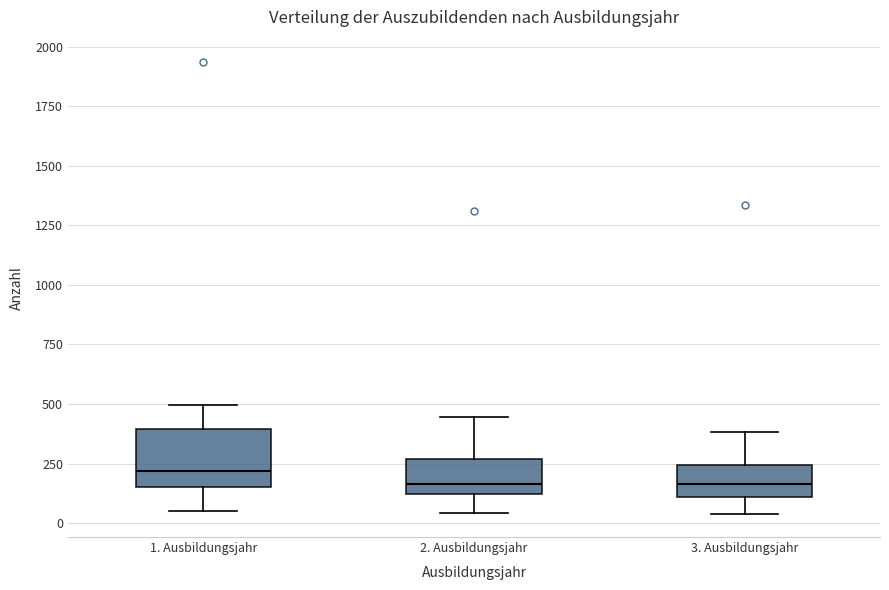

Where is the lower edge of the box for 2. Ausbildungsjahr on the y-axis? The values are not printed on the chart, so give them approximately, as read against the axis.

100